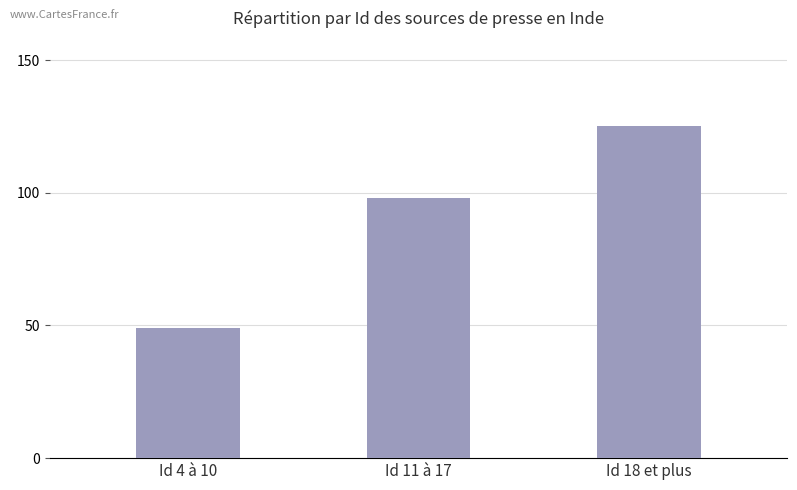

How many distinct data groups are displayed?

1